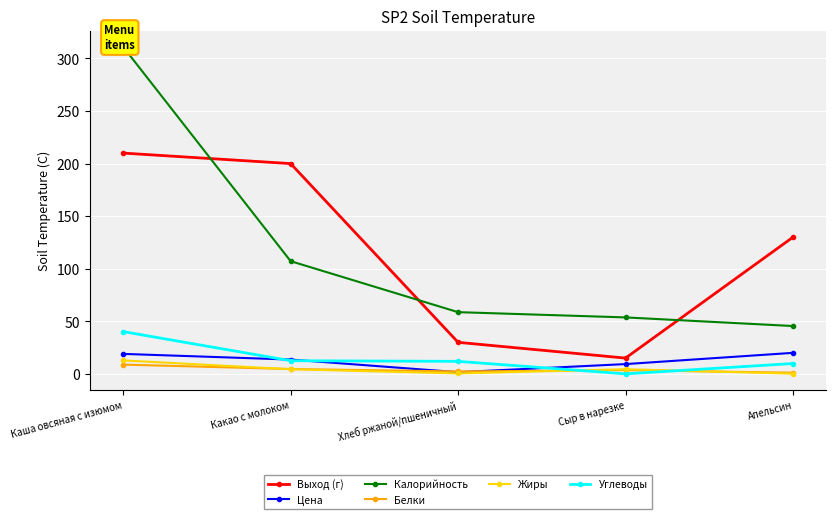

What is the difference between the maximum and minimum values in the Жиры series?

12.6